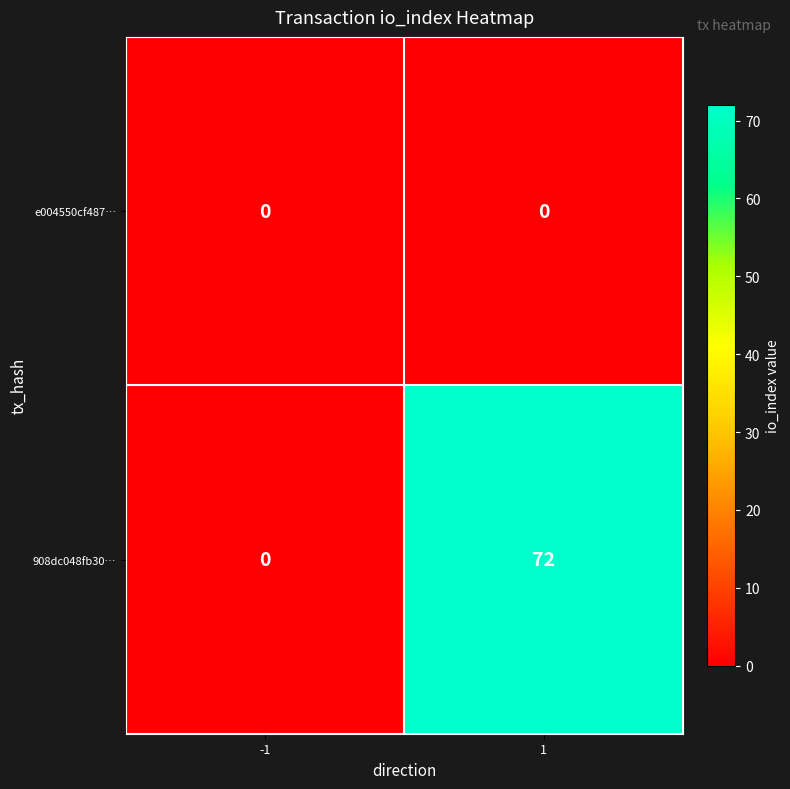

What is the spread (max minus min) of values at 1?

72